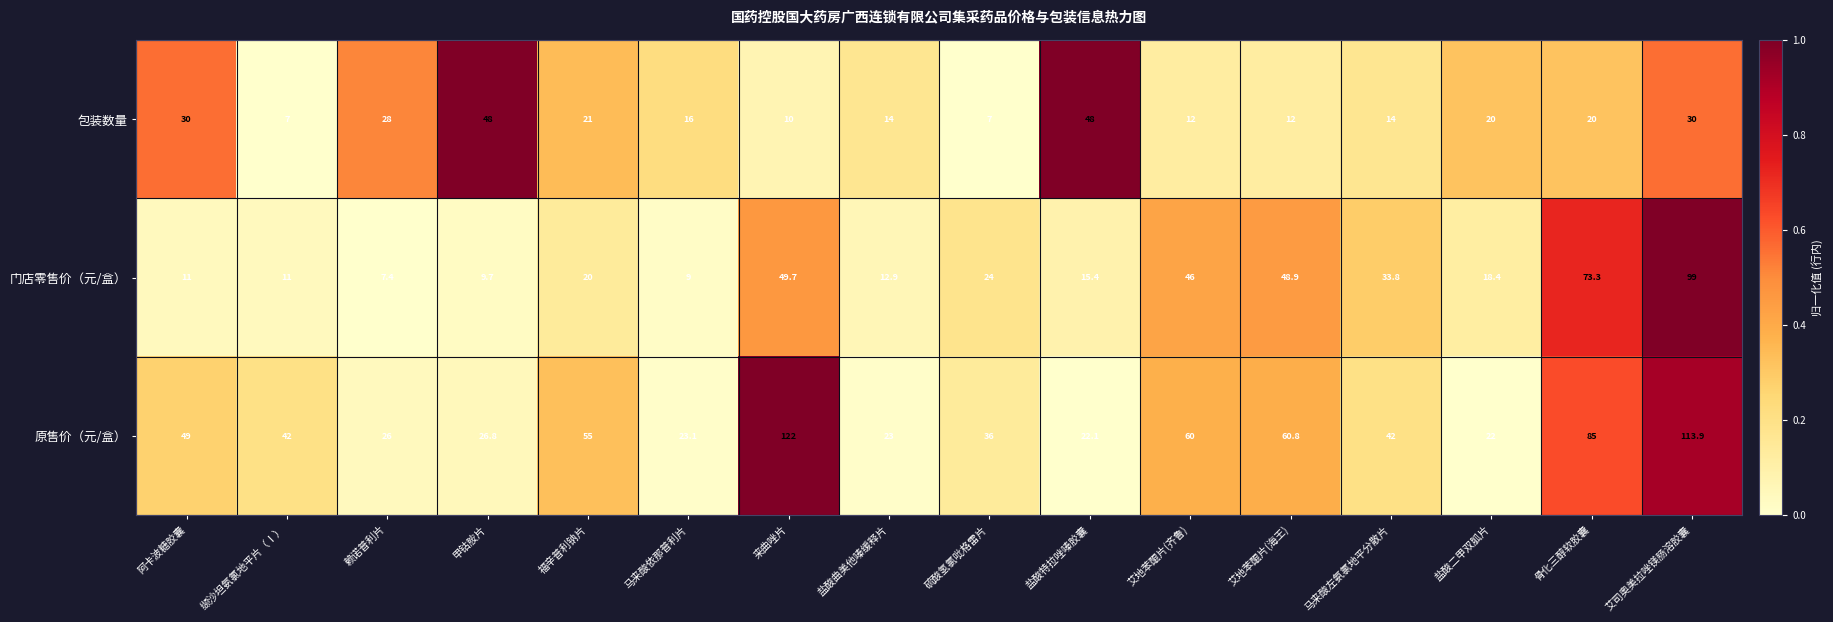

What is the sum of the 包装数量 values at 福辛普利钠片 and 硫酸氢氯吡格雷片?

28.0